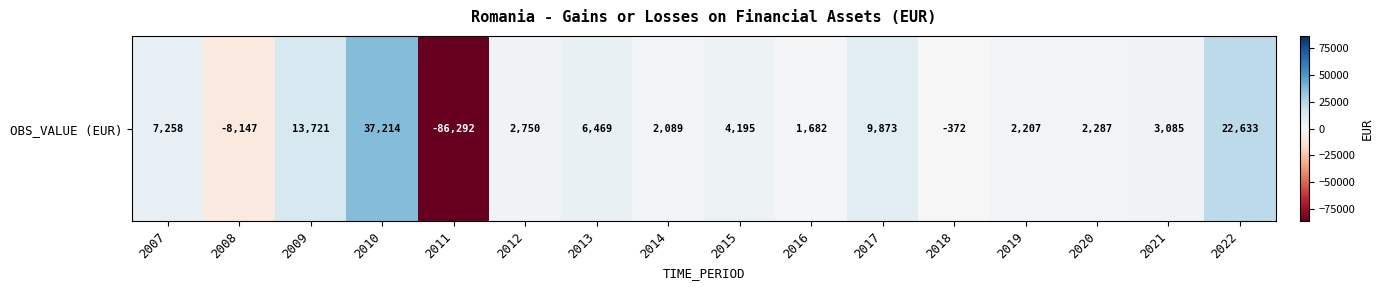

The value at 2009 is 24398. True or false?

False